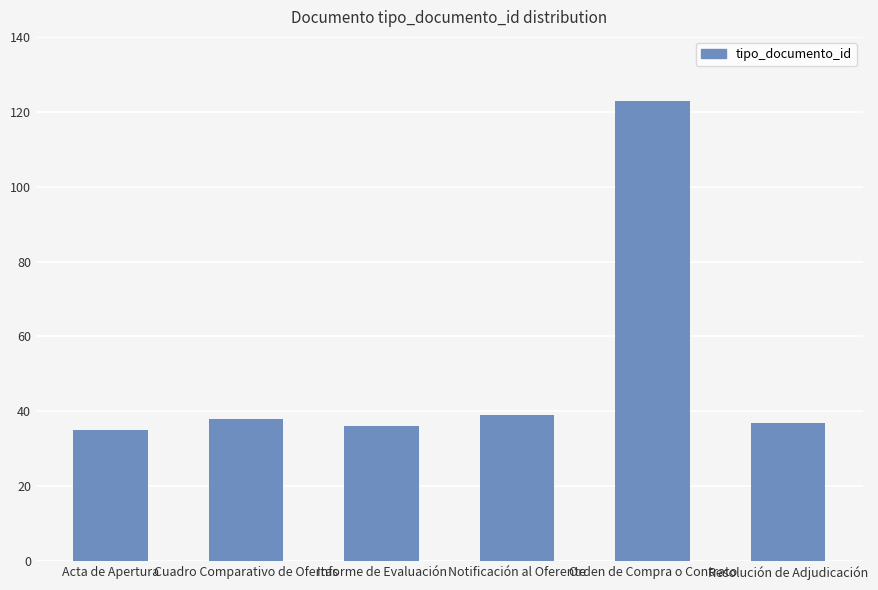

Is it true that the value at Acta de Apertura is 50?

False